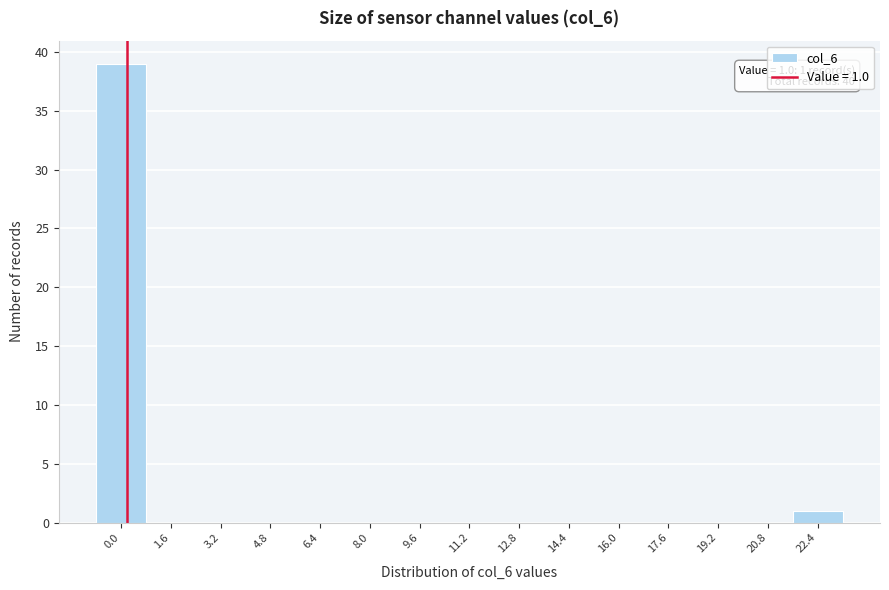

Reading left to right, what are all the values shown in this chart?

0.0=39	1.6=0	3.2=0	4.8=0	6.4=0	8.0=0	9.6=0	11.2=0	12.8=0	14.4=0	16.0=0	17.6=0	19.2=0	20.8=0	22.4=1